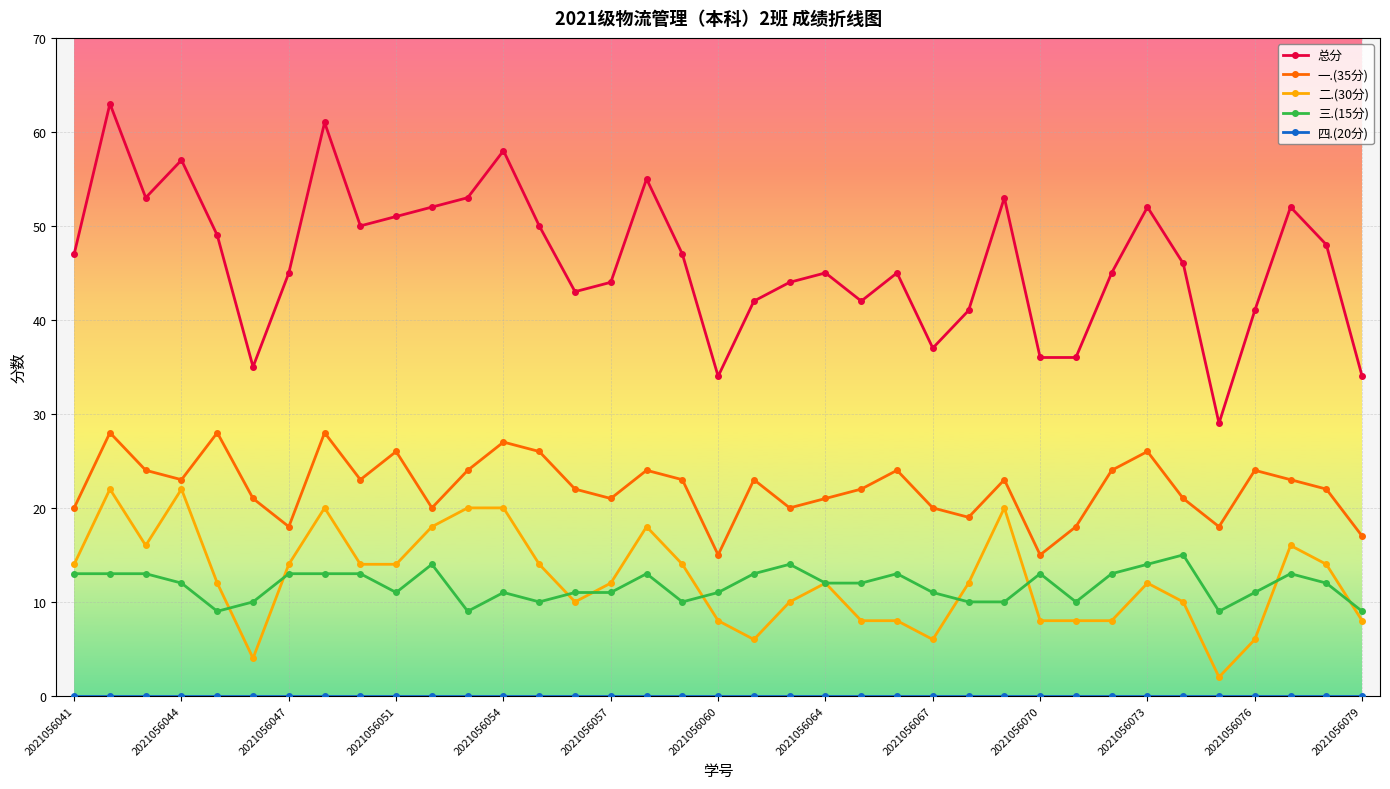

What is the greatest value displayed?

63